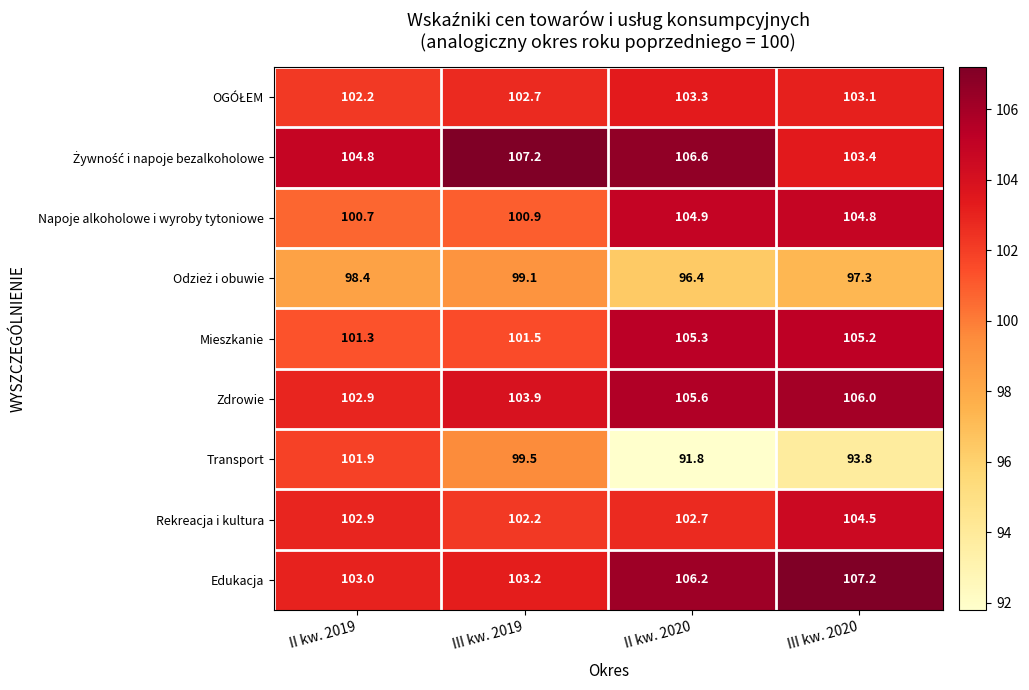

What is the minimum value shown in the chart?

91.8